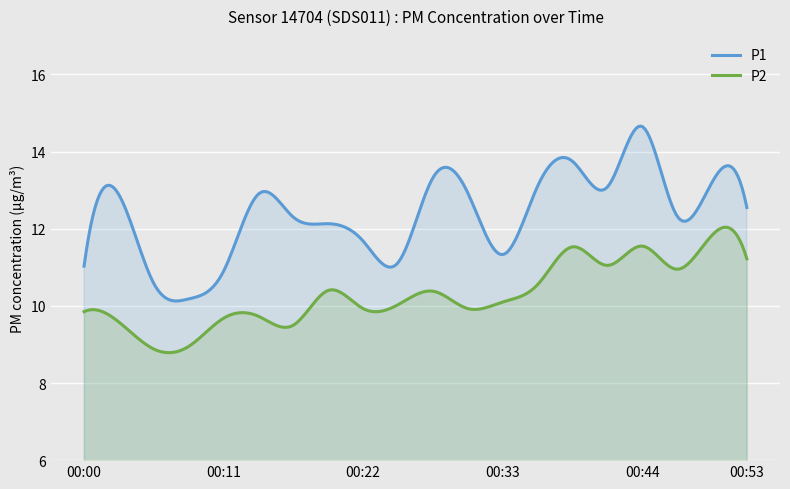

The P2 series shows 13.5 at 00:11. True or false?

False